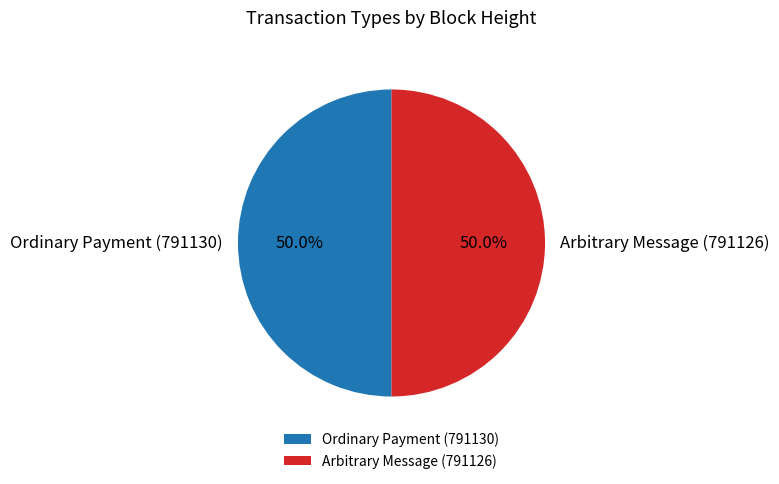

Approximately how many times larger is the value at Arbitrary Message (791126) compared to Ordinary Payment (791130)?

1.0